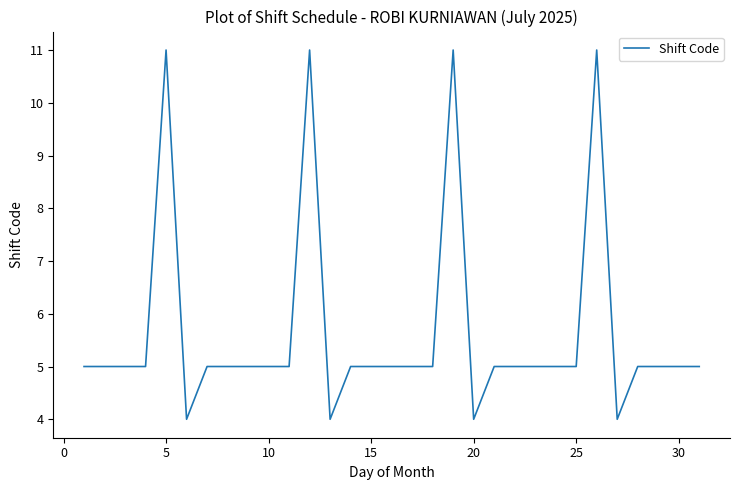

What is the smallest value displayed?

4